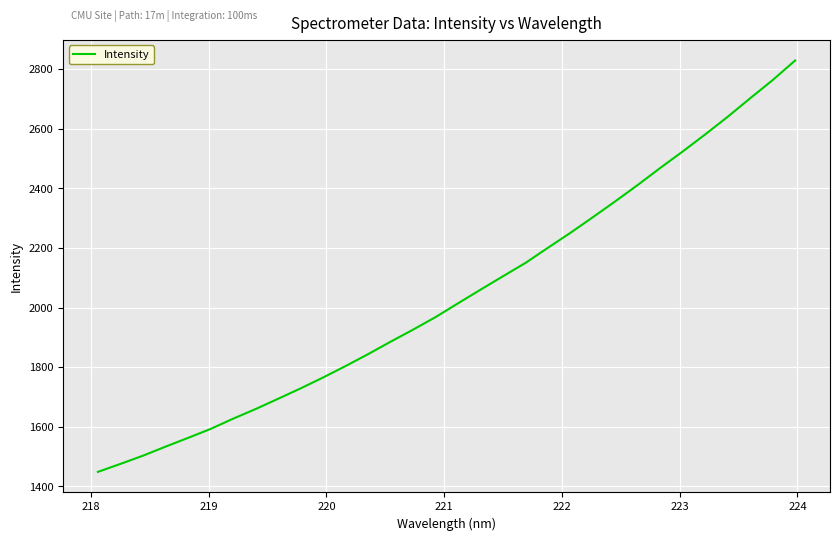

What is the difference between the maximum and minimum values?

1380.1